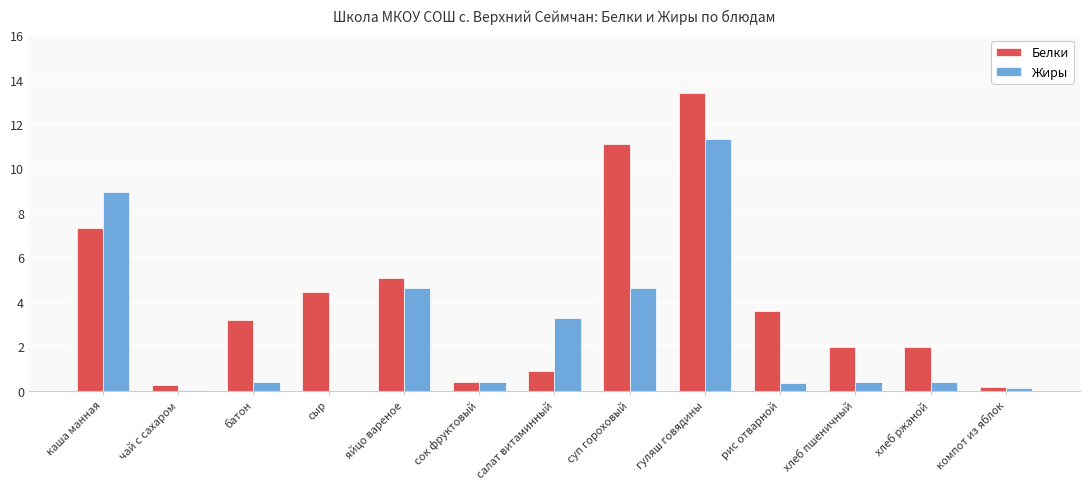

What is the highest value of the Жиры series?

11.3